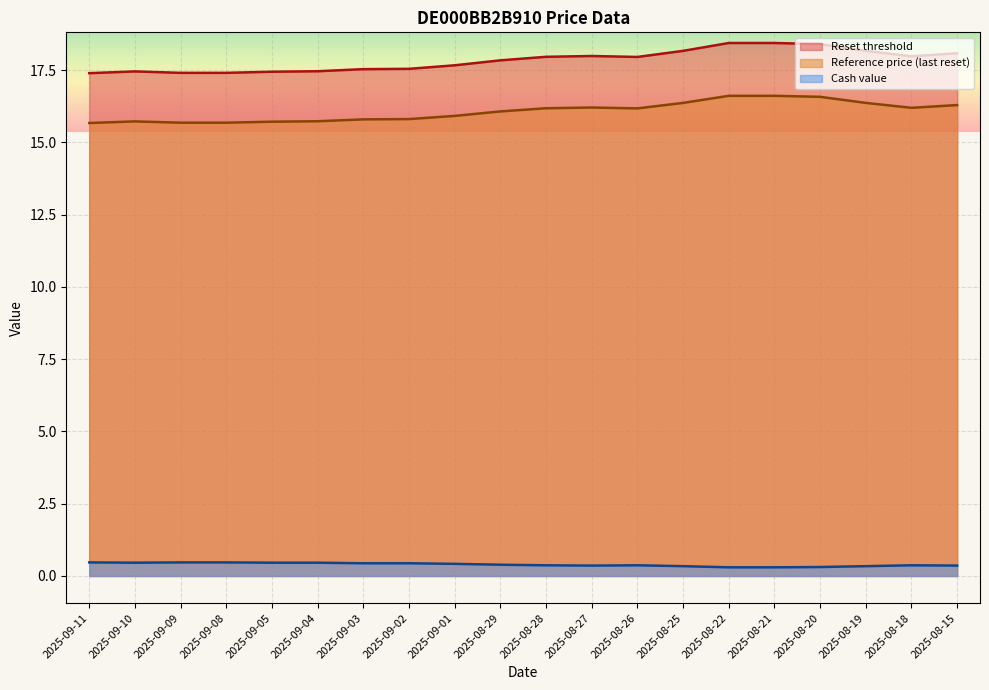

True or false: Reference price and Reset threshold cross at least once.

False